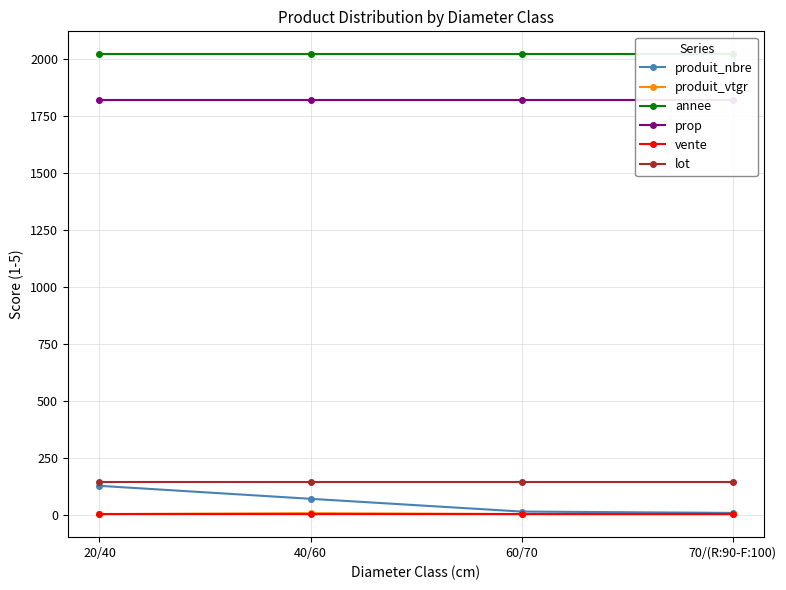

True or false: annee has a value of 3018.5 at 70/(R:90-F:100).

False